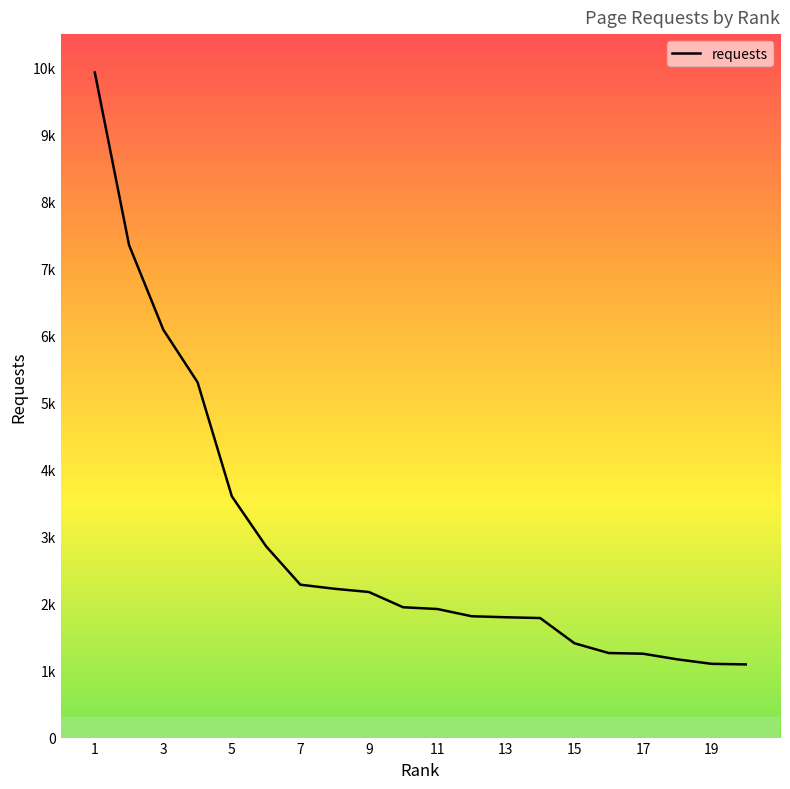

Does the chart display data point markers on the line(s)?

No